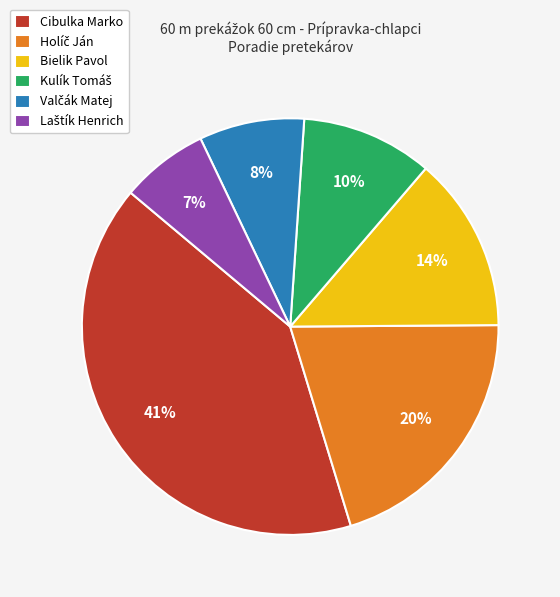

Which slice is the largest?

Cibulka Marko